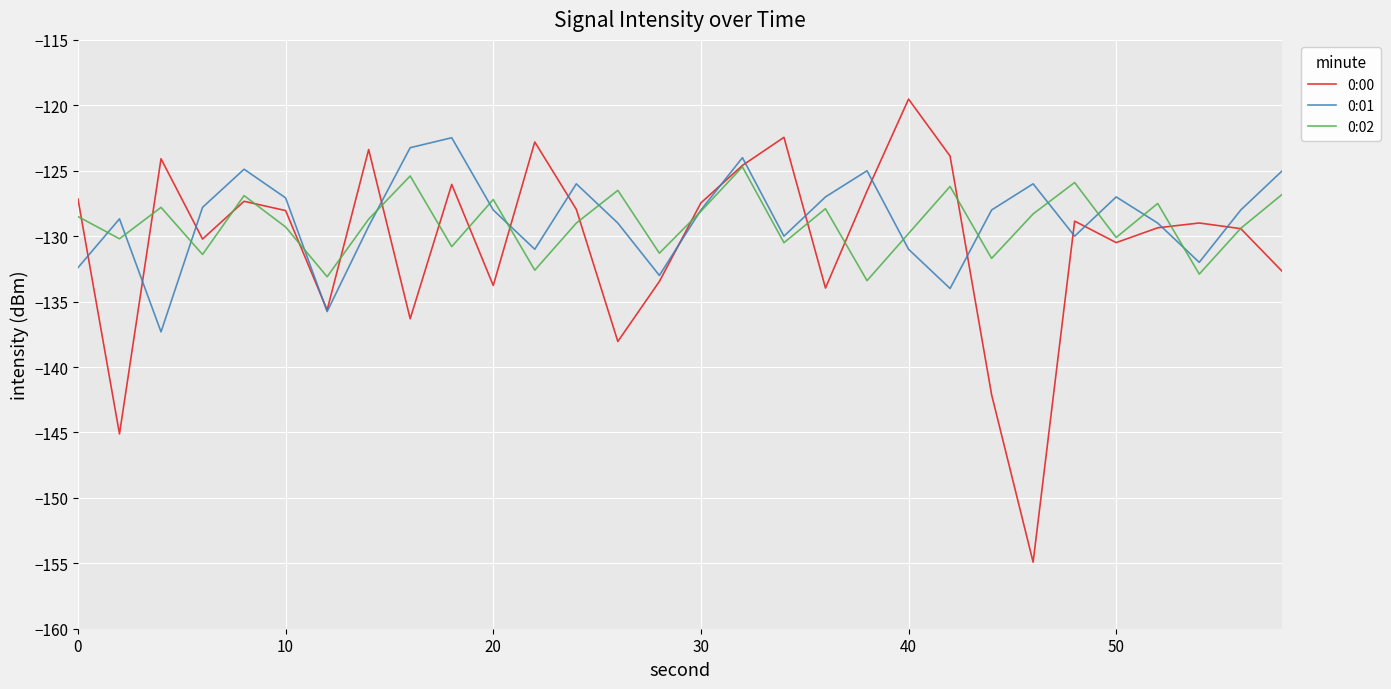

Which series has the widest spread of values?

0:00